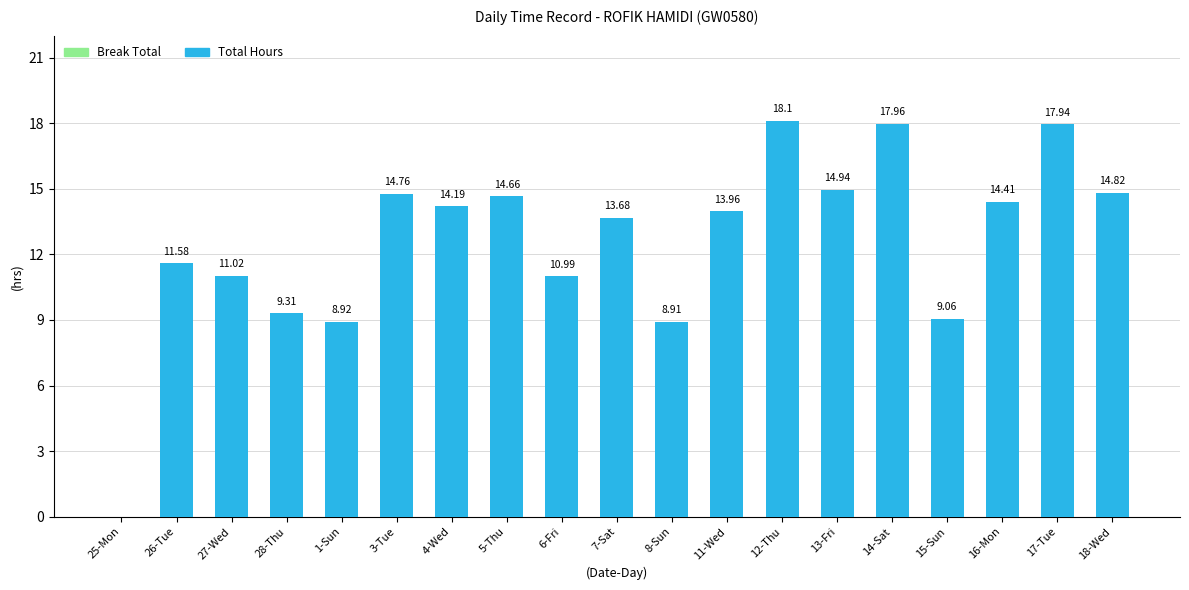

What is the change in value from 1-Sun to 16-Mon?

+5.5